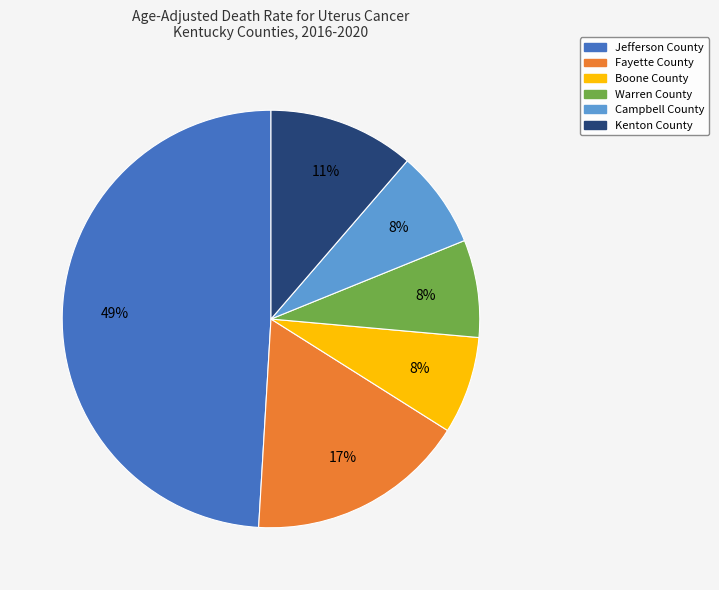

Approximately how many times larger is the value at Boone County compared to Campbell County?

1.0